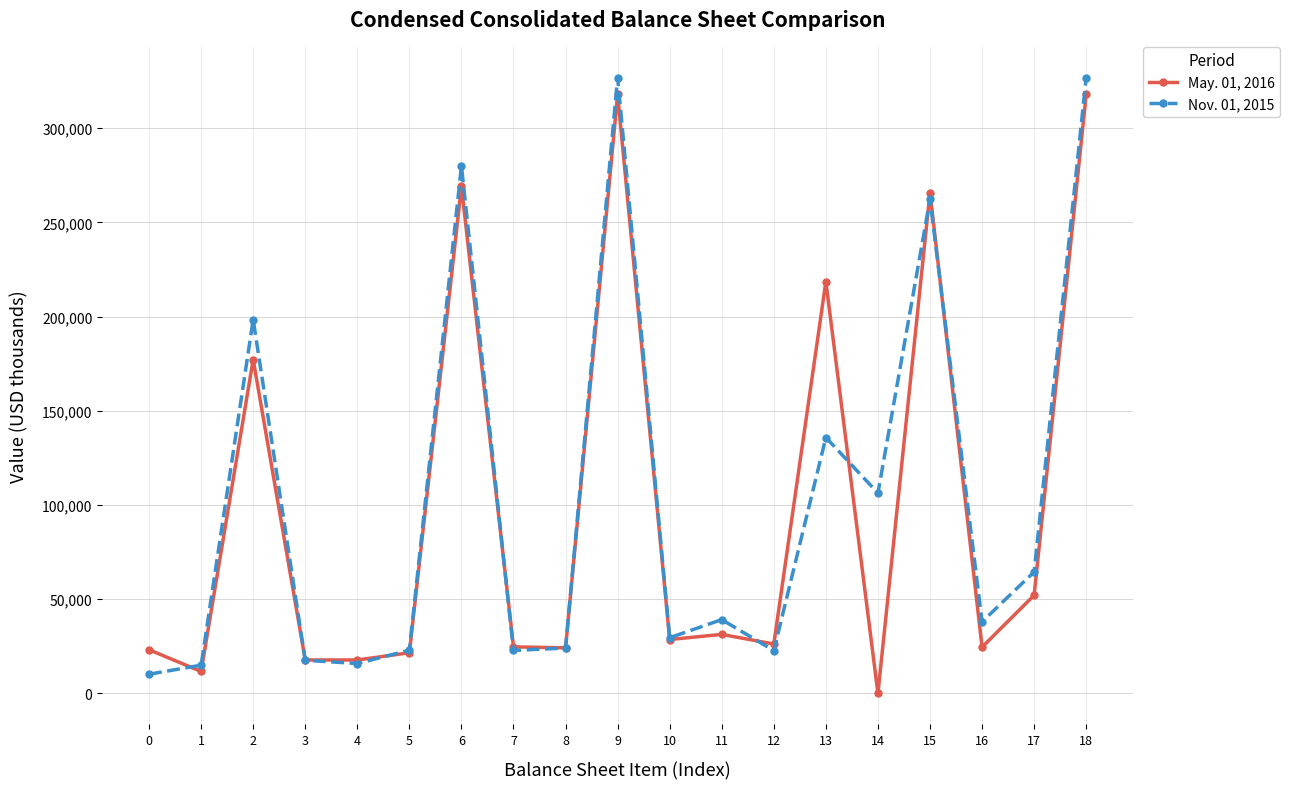

At which category does the chart reach its minimum across all series?

14